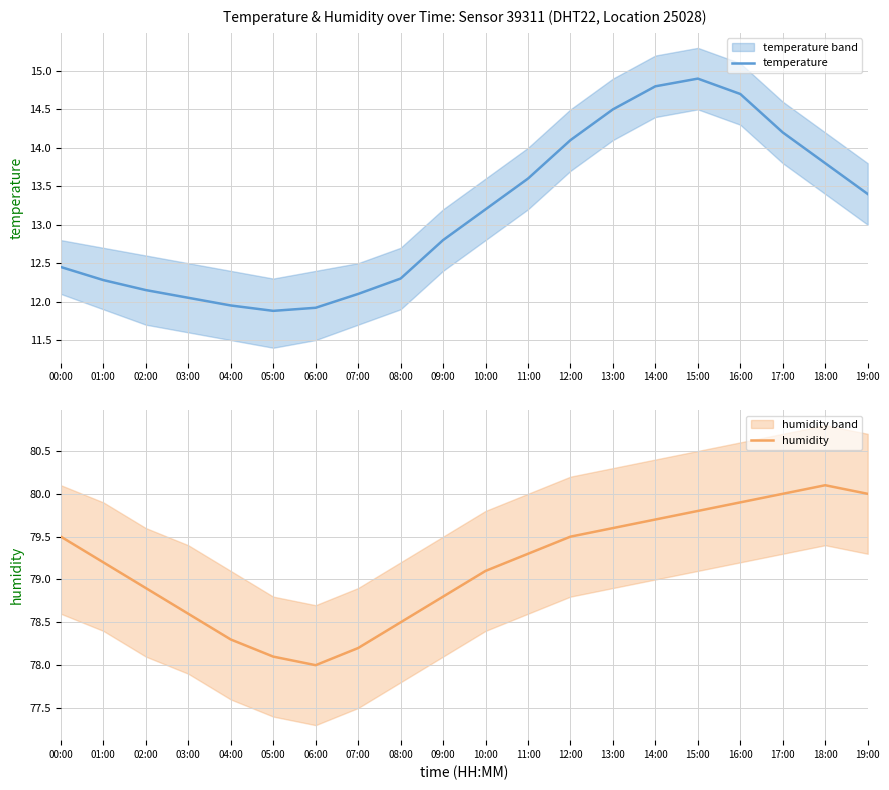

Rank the series by their average value, from highest to lowest.

humidity, temperature